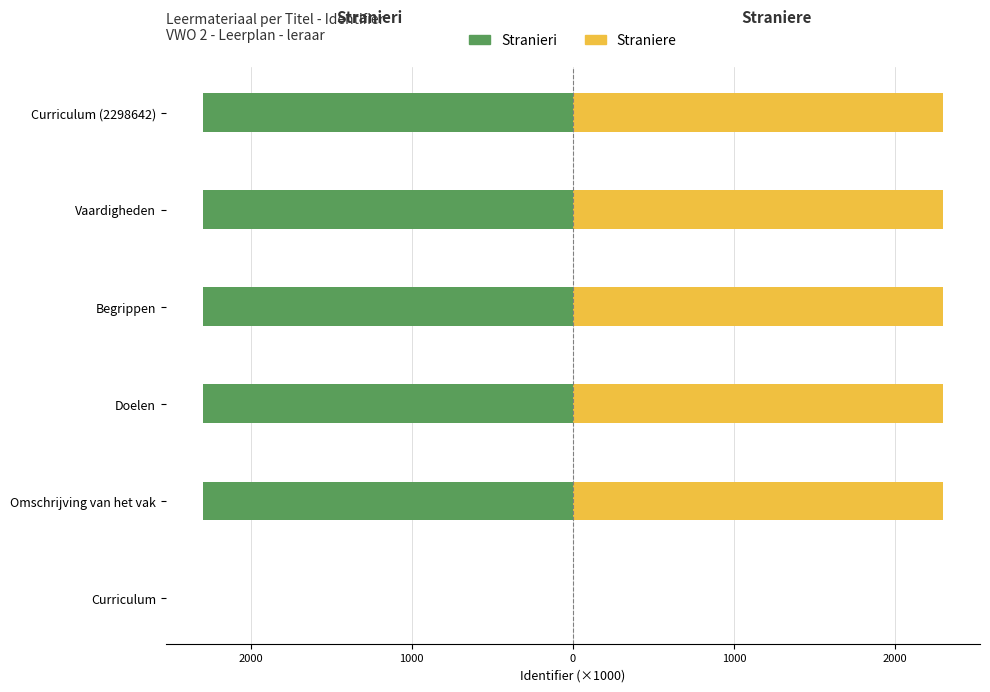

Are the bars horizontal?

Yes